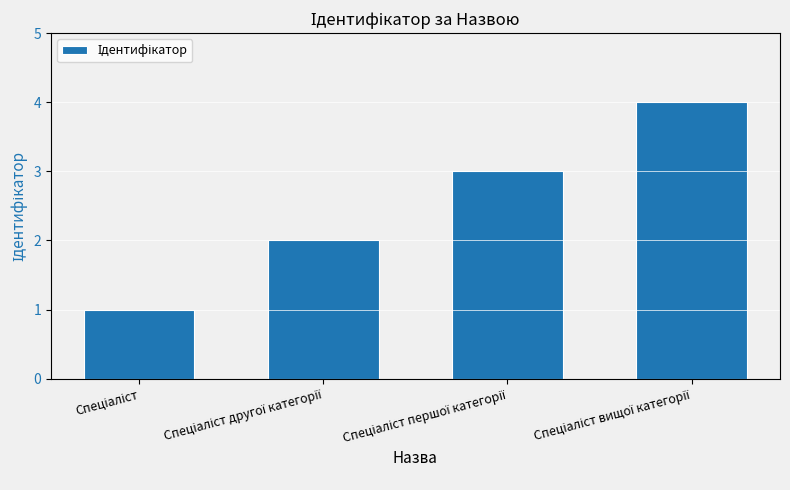

What is the maximum value shown in the chart?

4